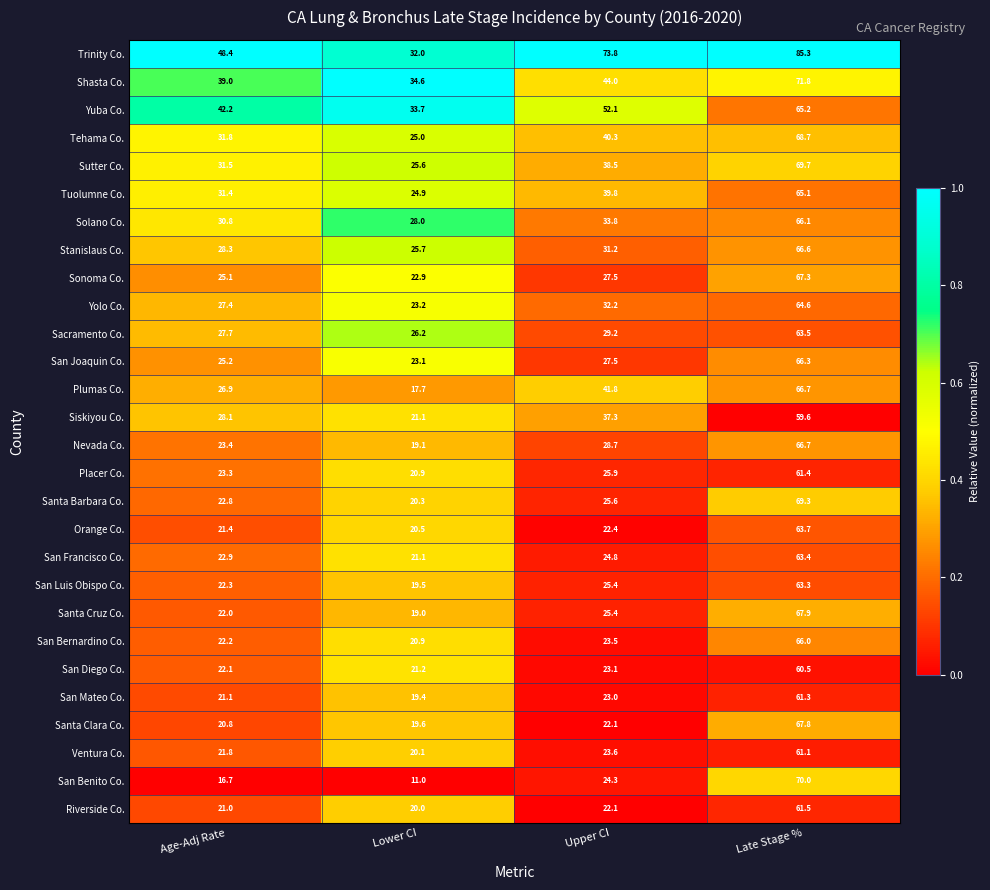

At which label does Orange Co. first exceed 22?

Upper CI